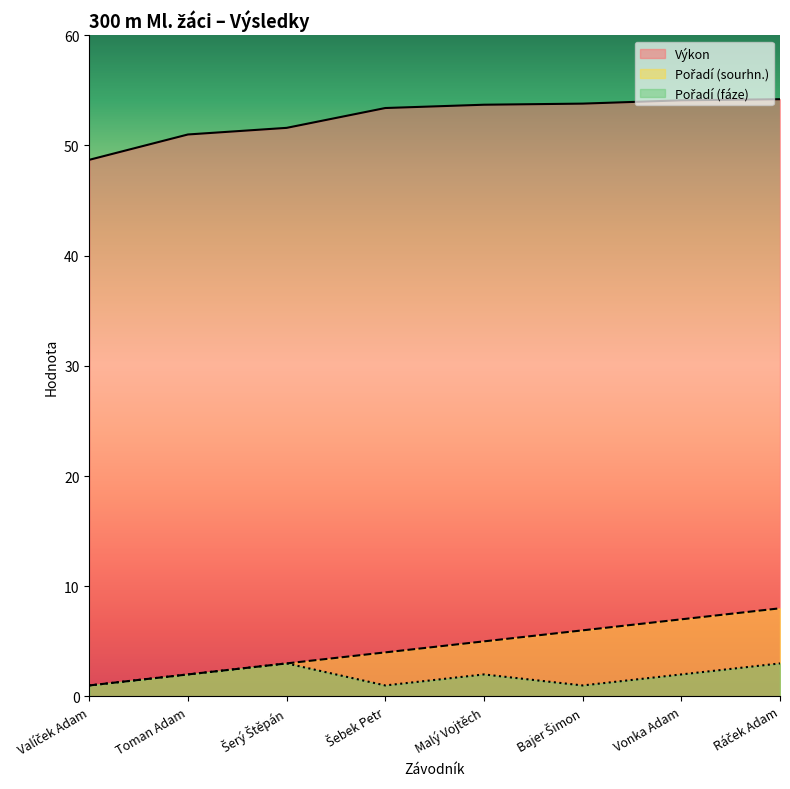

How many categories are shown in the chart?

8